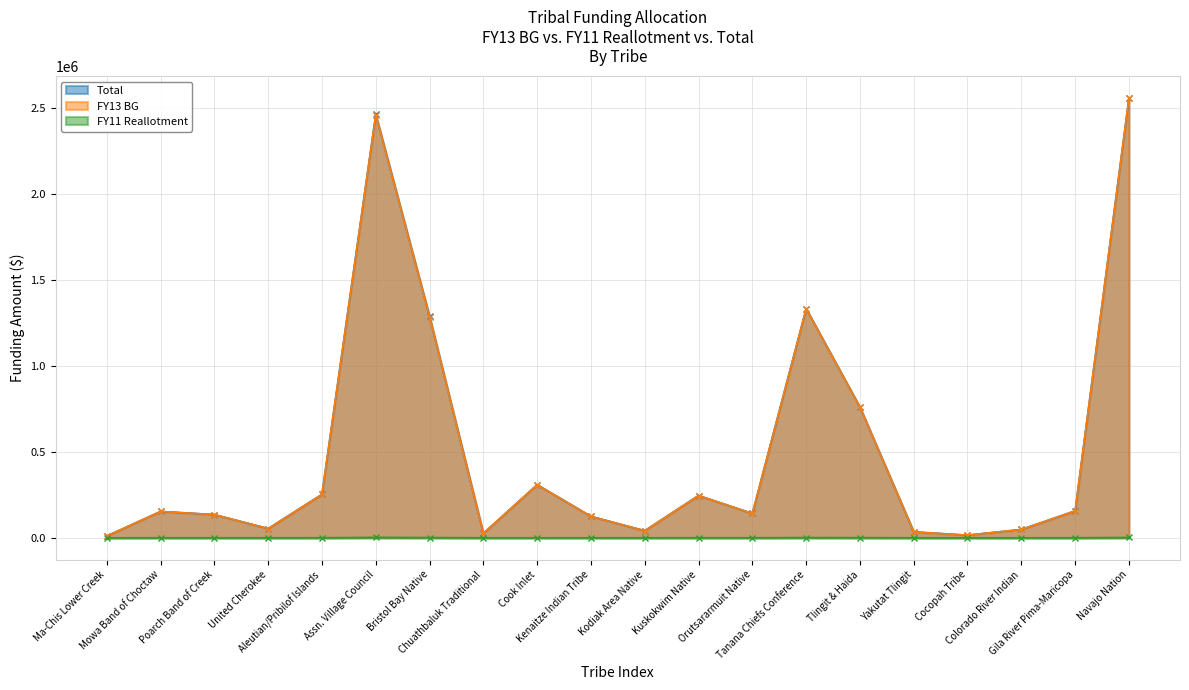

What is the total value across all series at Poarch Band of Creek?

270126